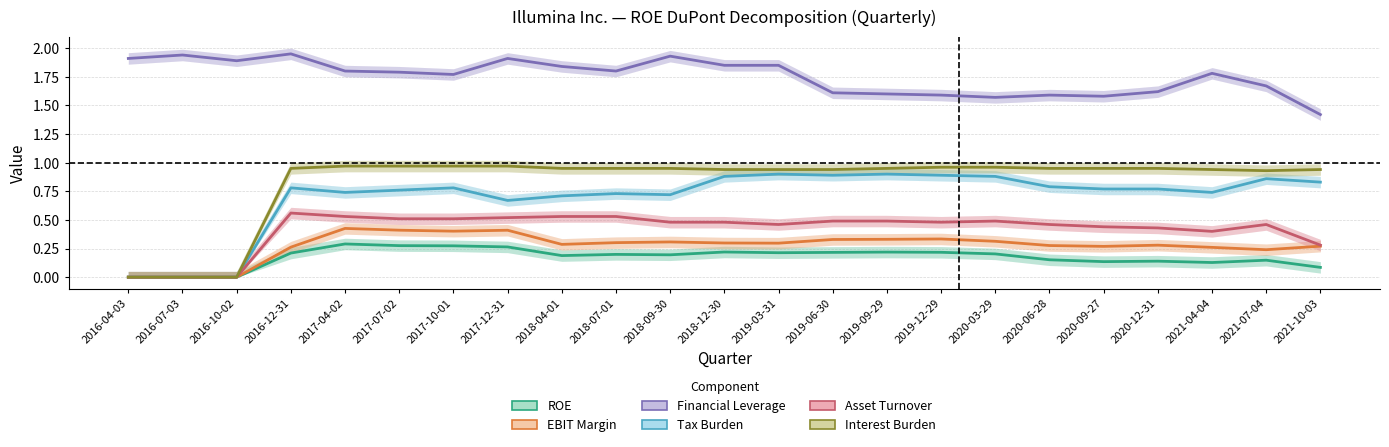

What is the difference between the maximum and minimum values in the Interest Burden series?

1.0